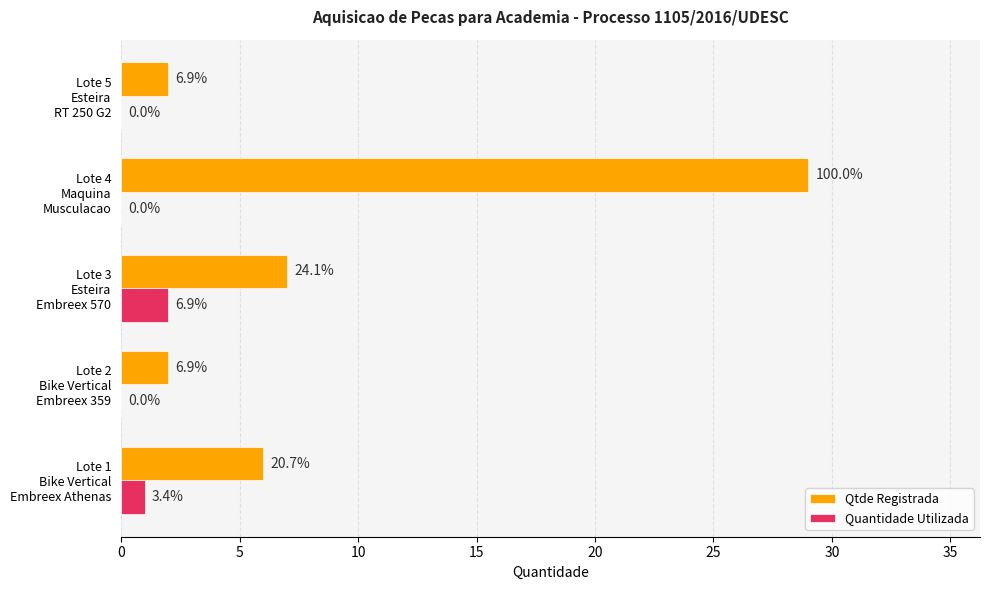

What are all the series names shown in the legend?

Qtde Registrada, Quantidade Utilizada